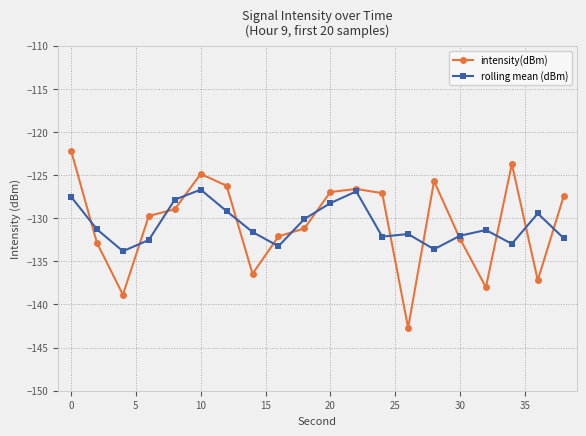

What is the difference between the maximum and minimum values in the rolling mean (dBm) series?

7.1